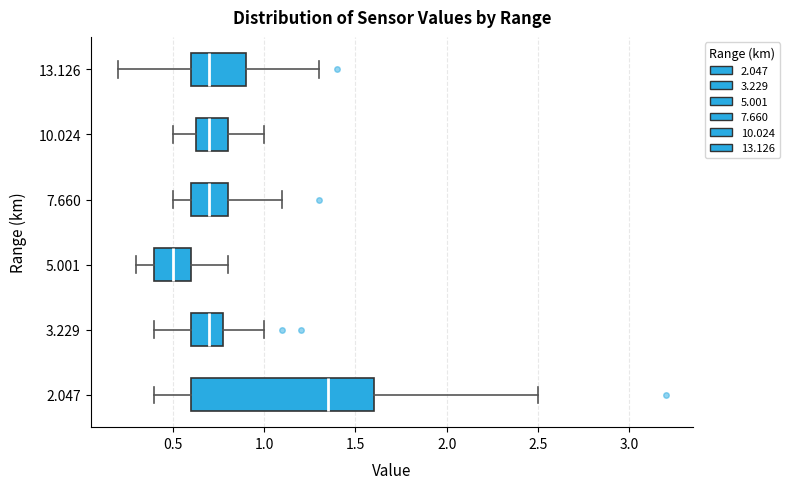

Reading bottom to top, read every box against the x-axis: the position of its median line, the range the box covers, and the ends of its whiskers. The values are not printed on the chart, so give them approximately, as read against the axis.

2.047: median 1.35, box 0.60 to 1.60, whiskers 0.40 to 2.50
3.229: median 0.70, box 0.60 to 0.80, whiskers 0.40 to 1.00
5.001: median 0.50, box 0.40 to 0.60, whiskers 0.30 to 0.80
7.660: median 0.70, box 0.60 to 0.80, whiskers 0.50 to 1.10
10.024: median 0.70, box 0.65 to 0.80, whiskers 0.50 to 1.00
13.126: median 0.70, box 0.60 to 0.90, whiskers 0.20 to 1.30